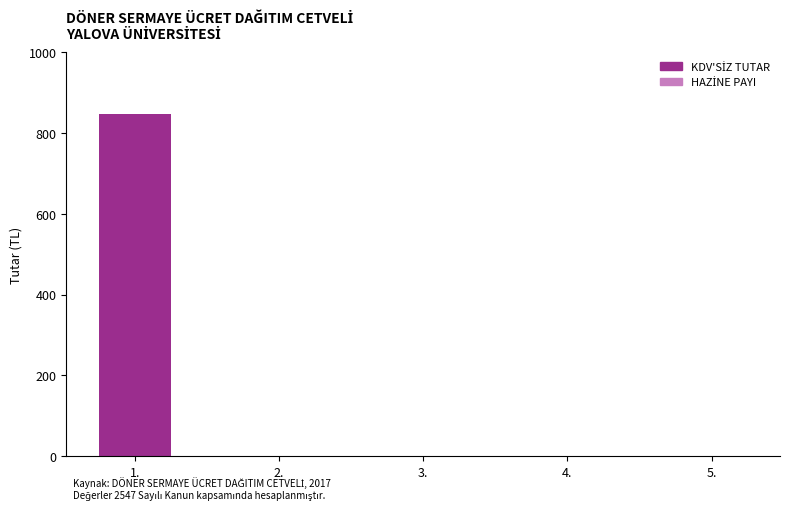

What is the sum of all values?

847.5